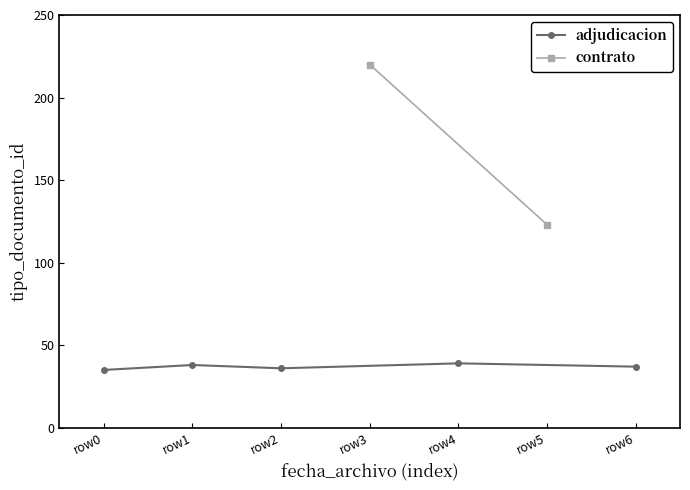

True or false: there are more than 0 points higher than both neighbors.

True